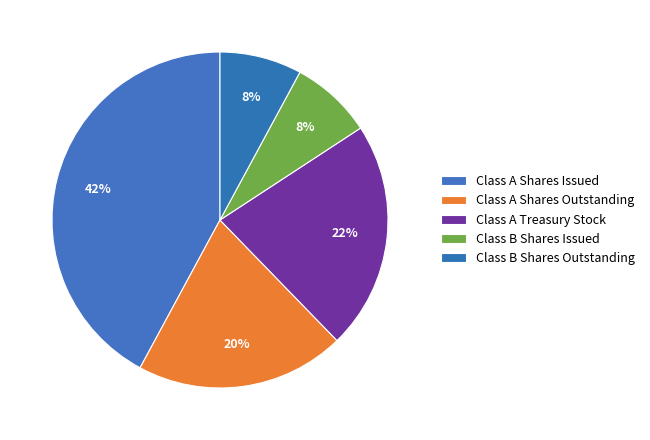

The Class A Shares Outstanding slice represents 35% of the pie. True or false?

False